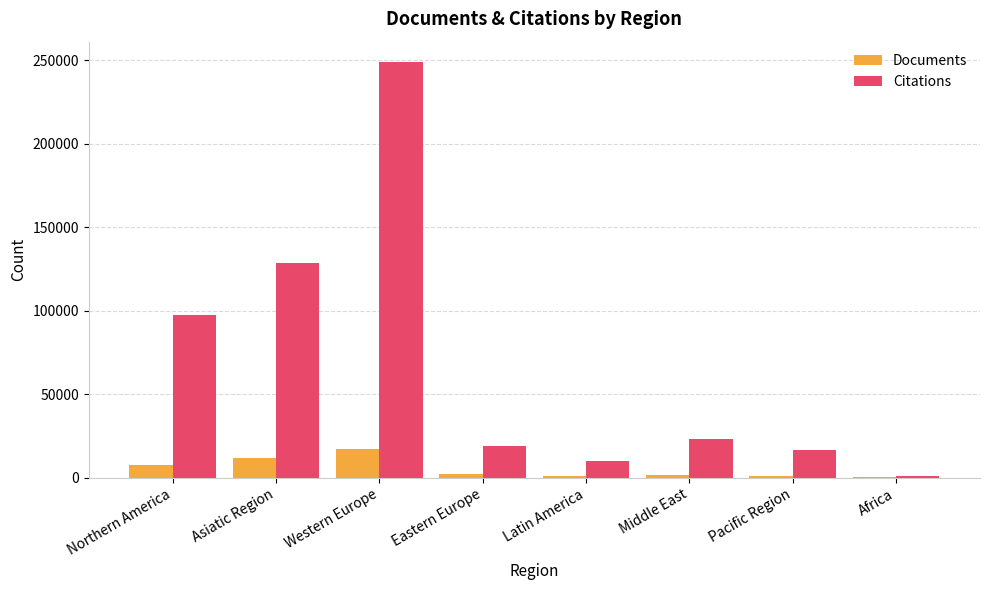

Between Northern America and Western Europe, which series saw the biggest shift?

Citations